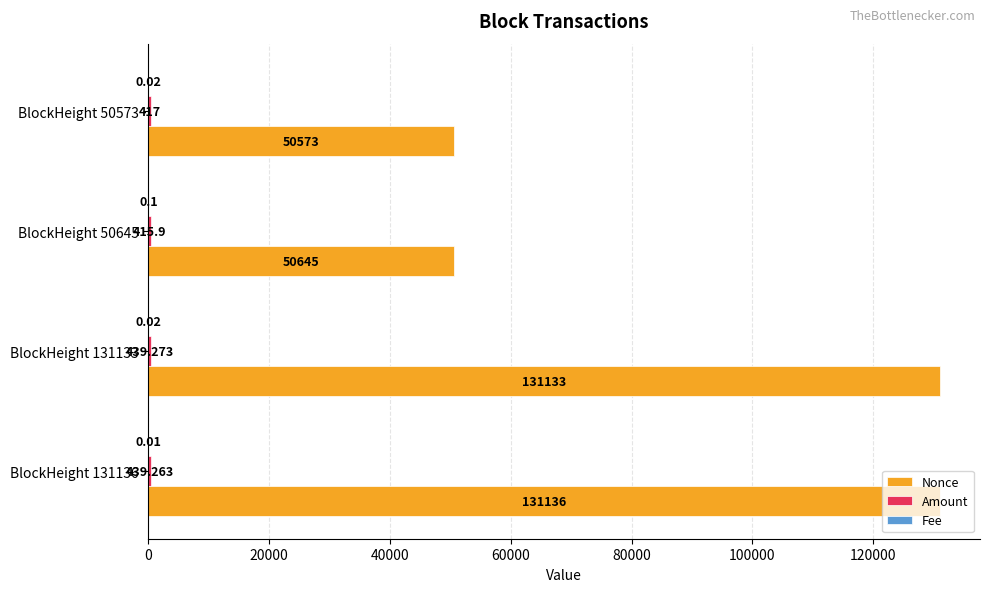

Which series has the largest total across all categories?

Nonce